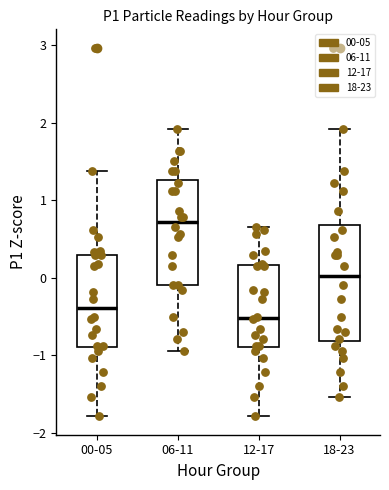

Which box is the tallest, from its lower edge to its upper edge?

18-23